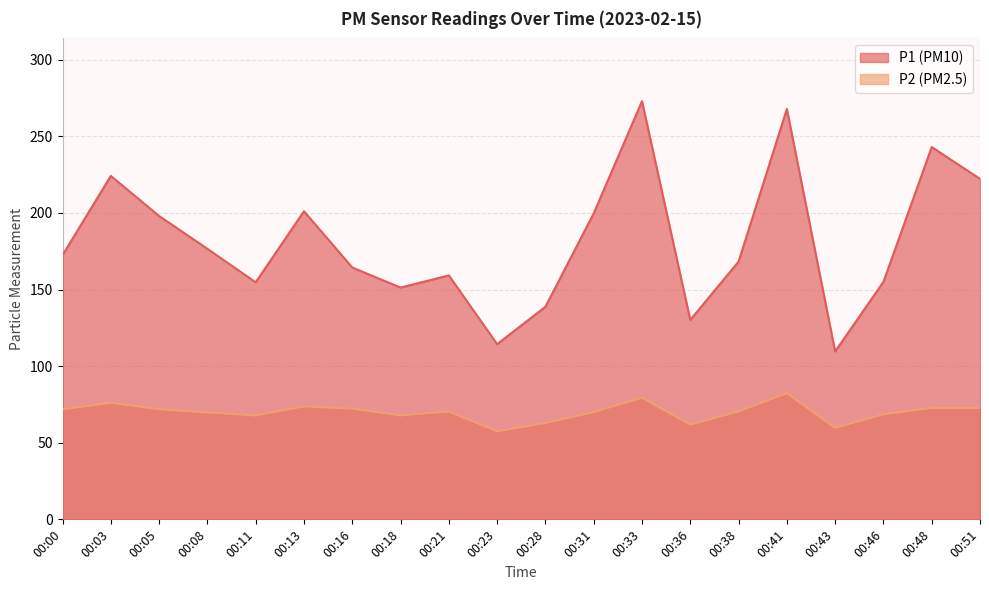

What is the sum of the P2 values at 00:16 and 00:08?

142.0